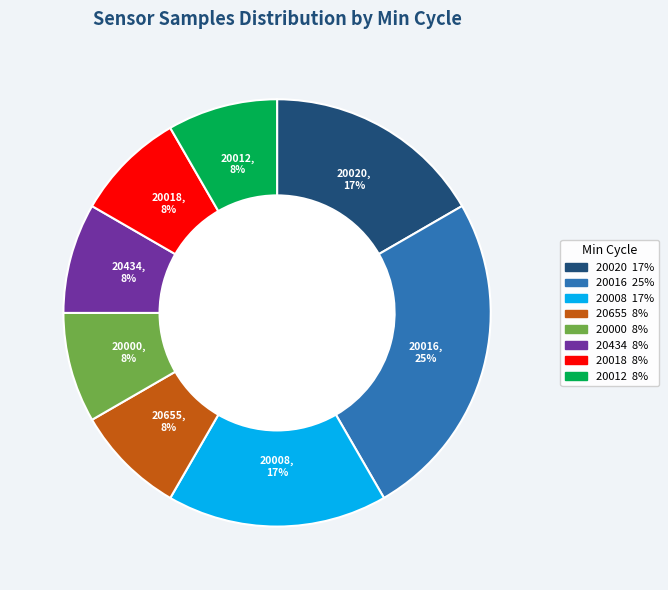

Is there any slice that represents more than half of the pie?

No